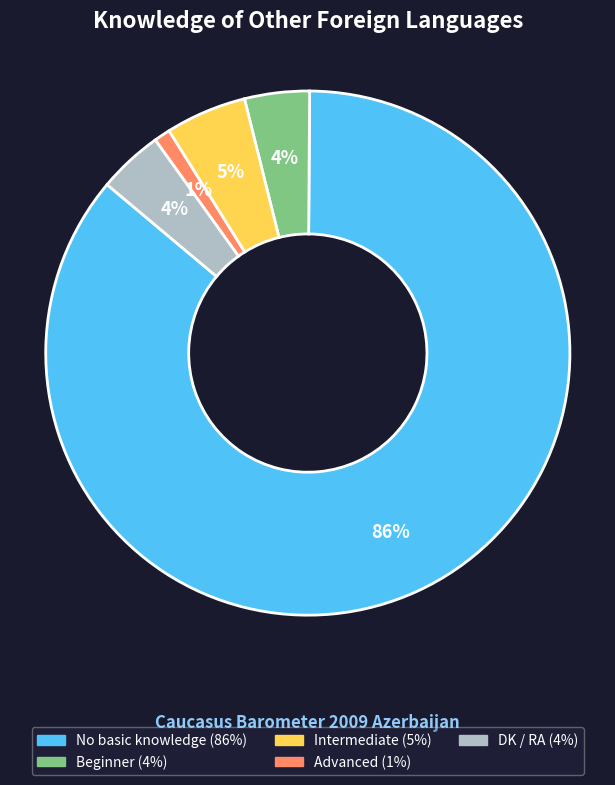

Approximately how many times larger is the value at No basic knowledge compared to Beginner?

21.5